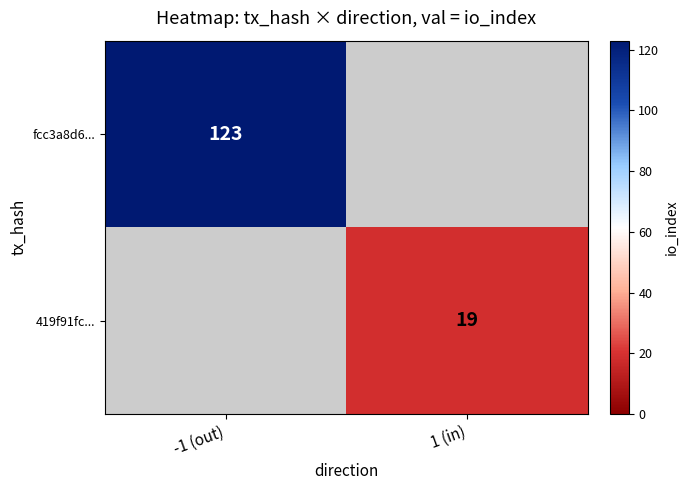

True or false: fcc3a8d6... has a value of 123 at -1 (out).

True